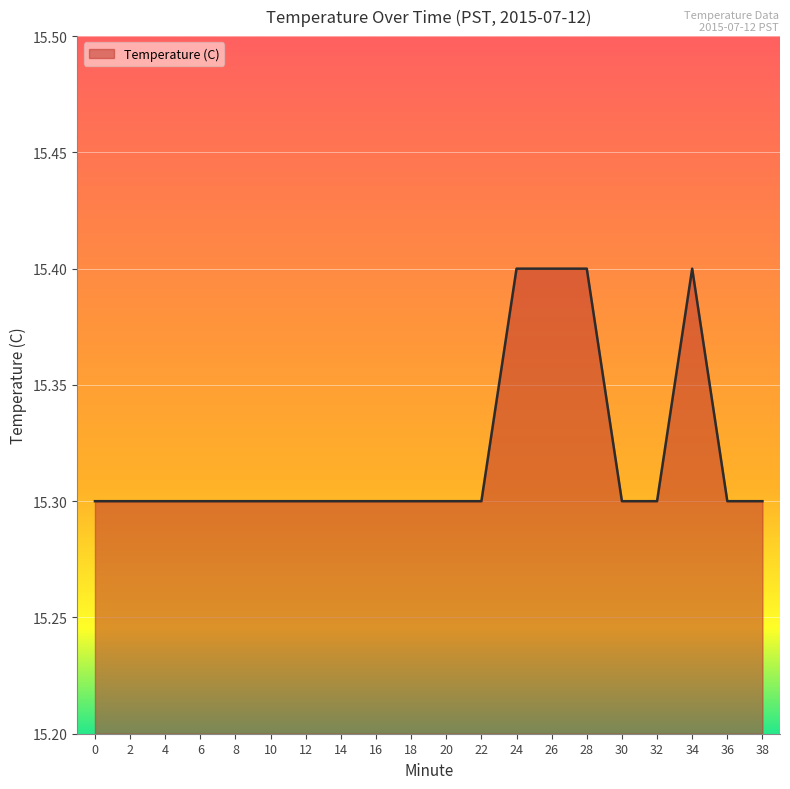

Count the values in the range 15 to 16.

20